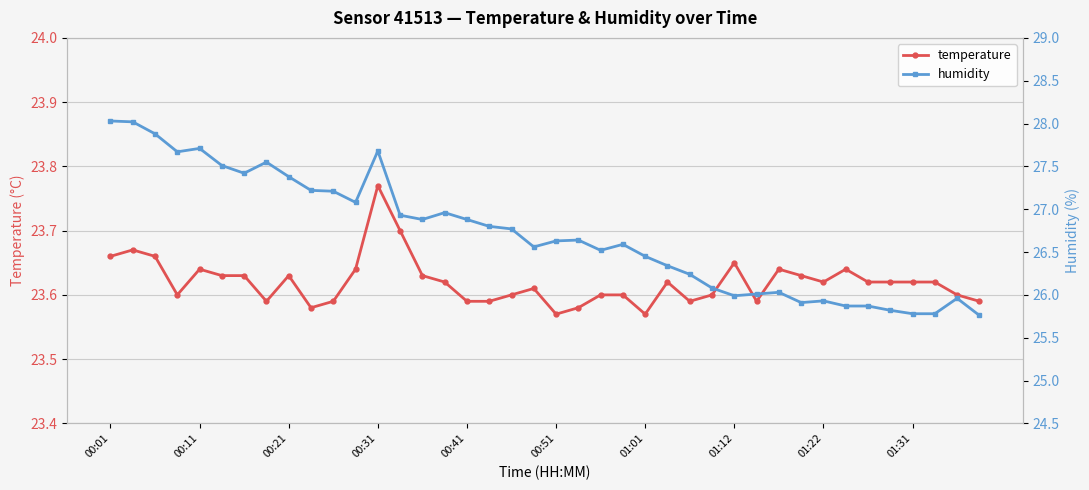

The value of temperature at 18 is 23.6. True or false?

True